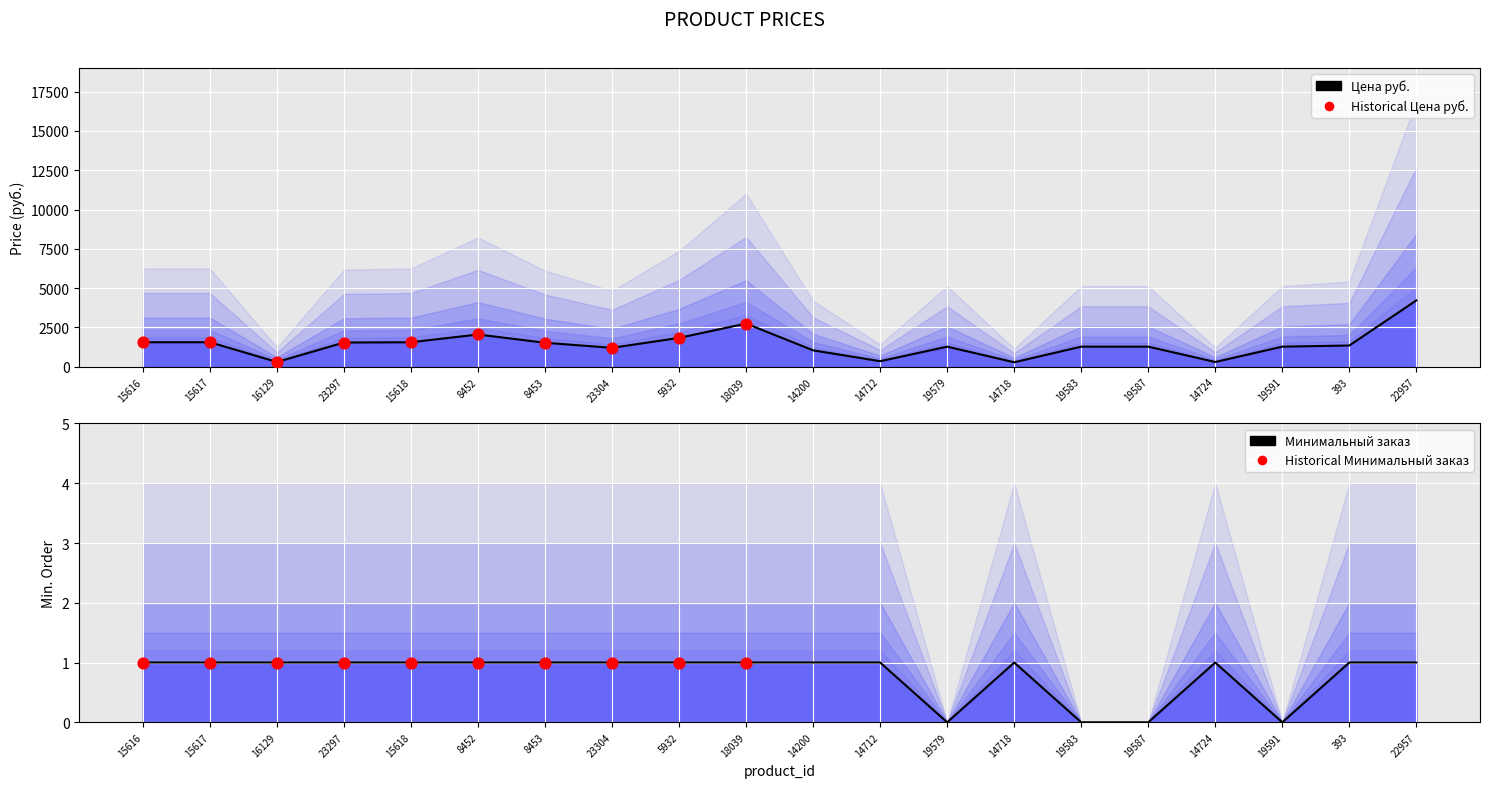

What is the total value across all series at 18039?

2751.1